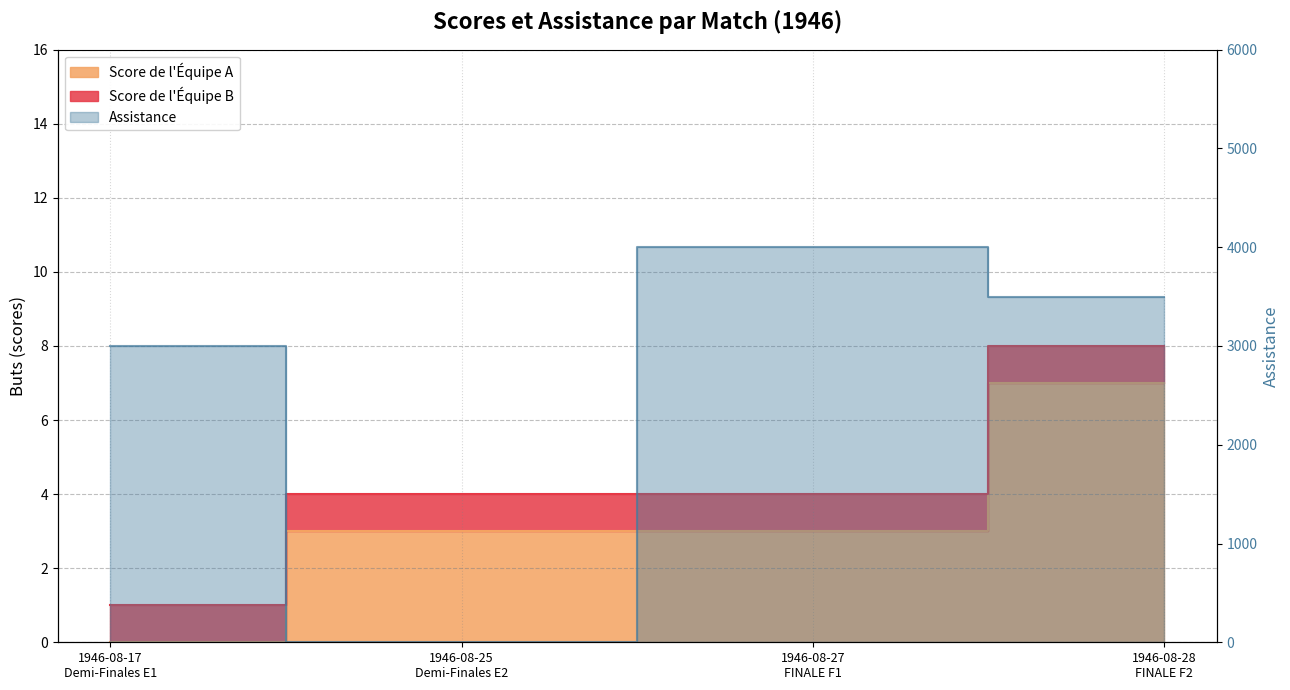

At which category does Assistance reach its first local valley?

1946-08-25
Demi-Finales E2